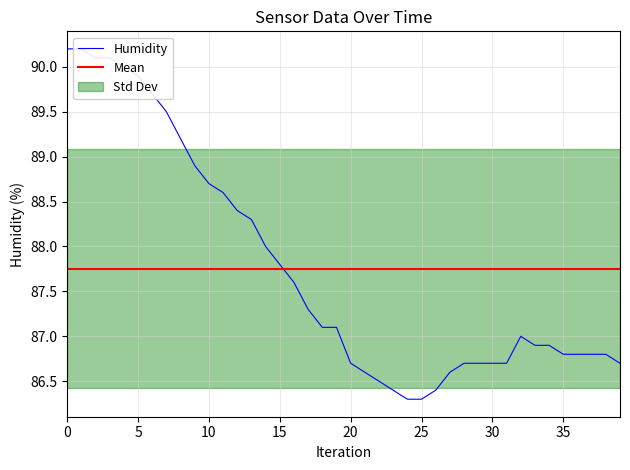

How many points are higher than both their immediate neighbors (excluding endpoints)?

1